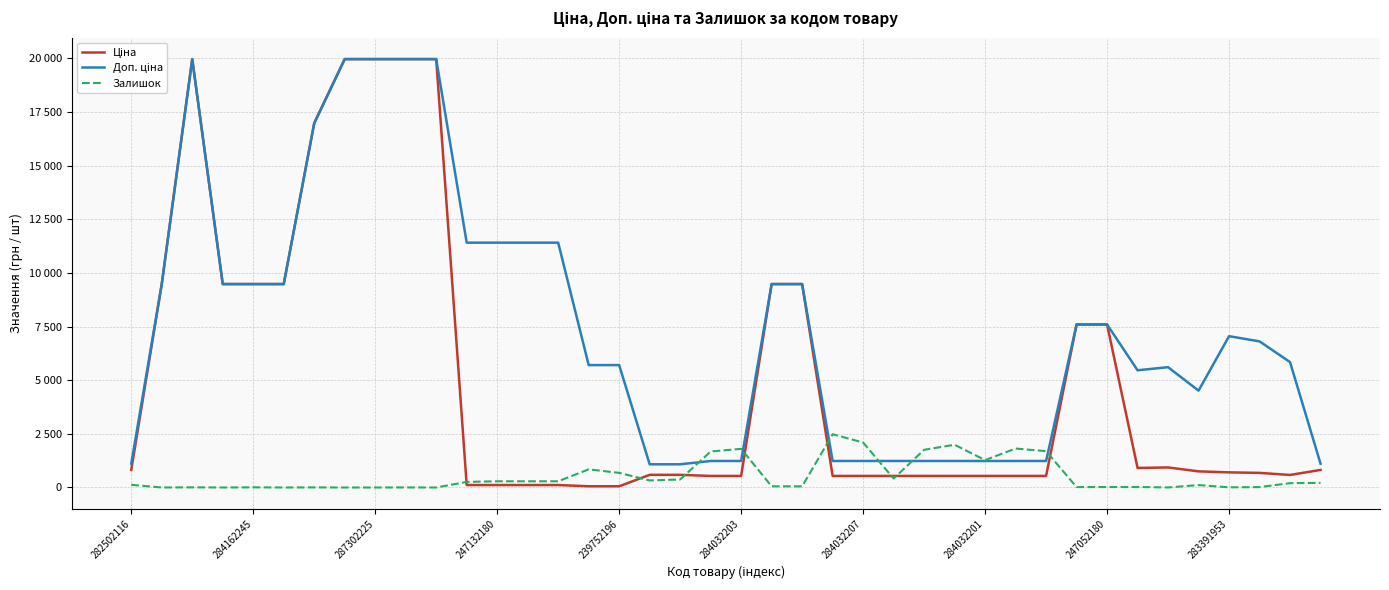

True or false: Залишок has more than 0 interior local peaks.

True